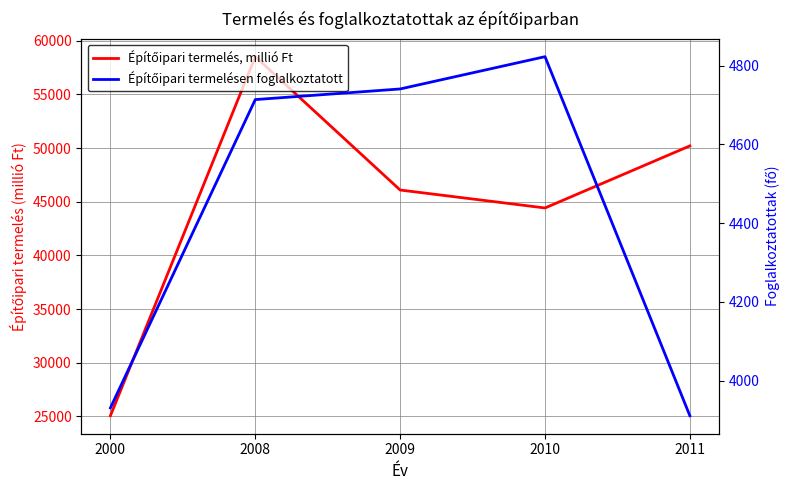

True or false: Építőipari termelés, millió Ft and Építőipari termelésen foglalkoztatott intersect in this chart.

False